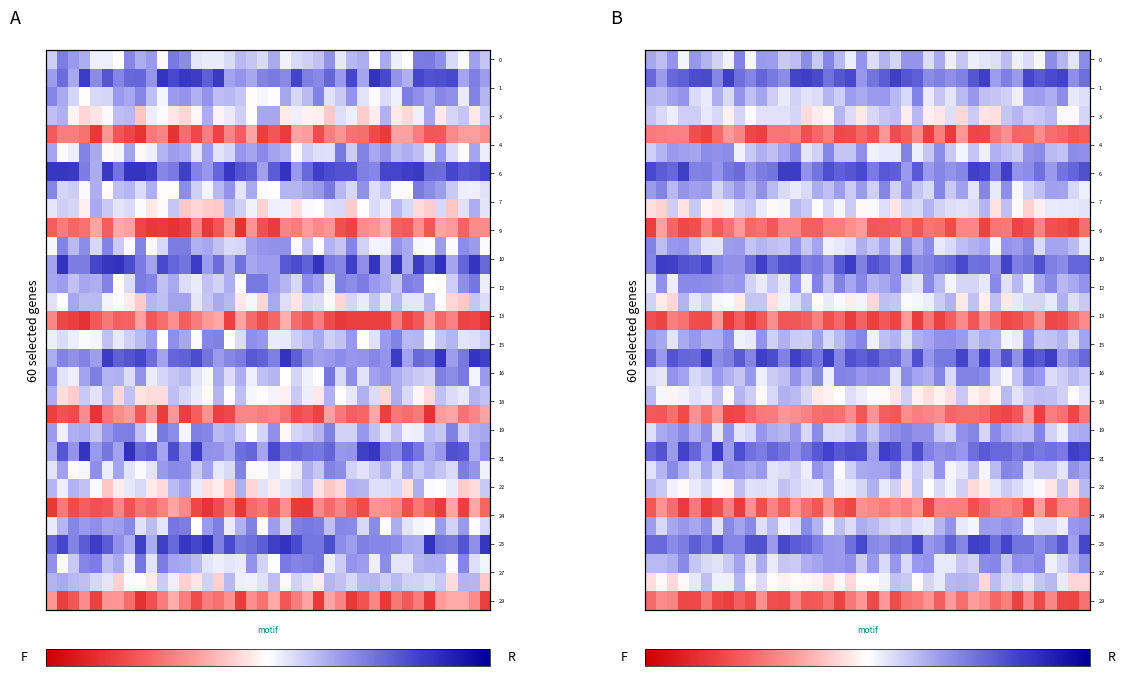

Count the number of categories in the chart.

40